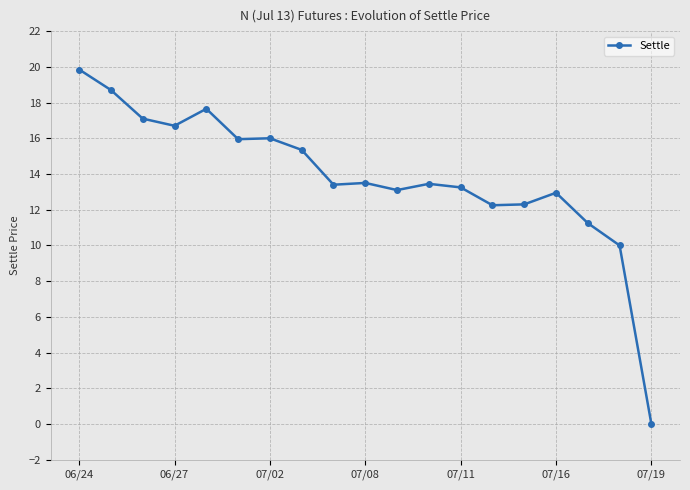

True or false: there are more than 2 points higher than both neighbors.

True